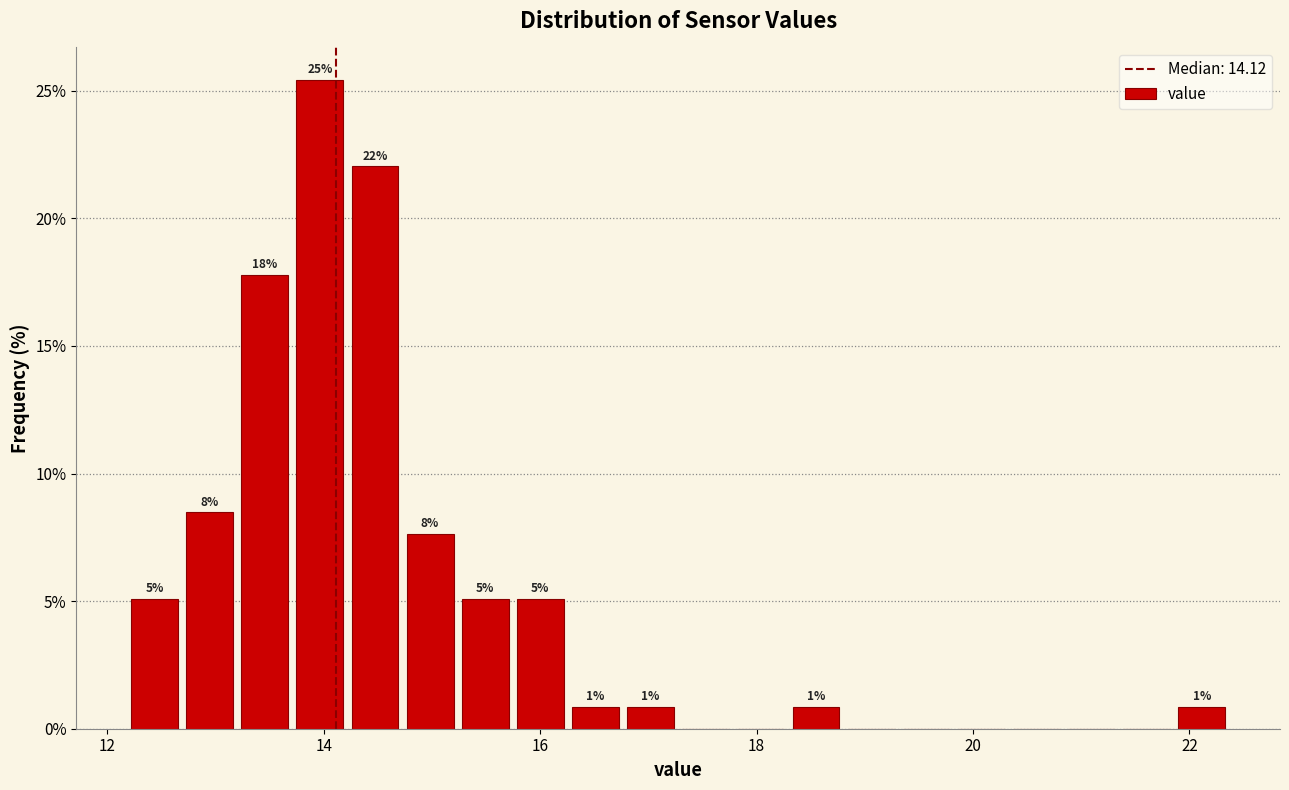

Around what value on the x-axis is the tallest bar? Give the approximate position of its centre, as read against the axis.

14.0